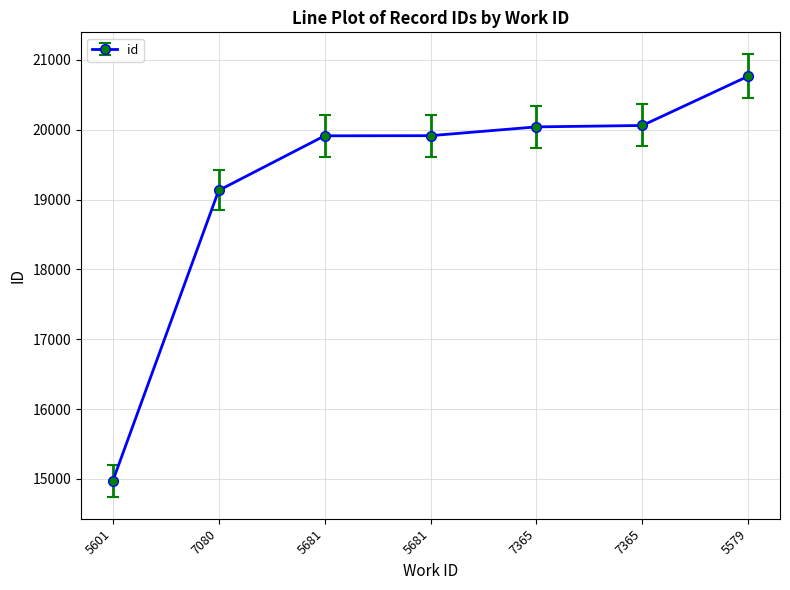

What is the change in value from 5601 to 5681?

+4868.9